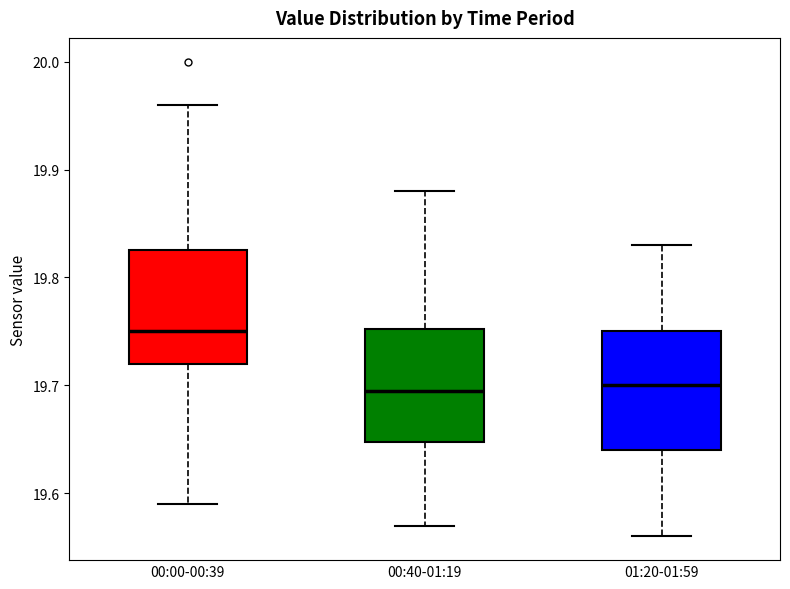

Which box has the highest median line?

00:00-00:39